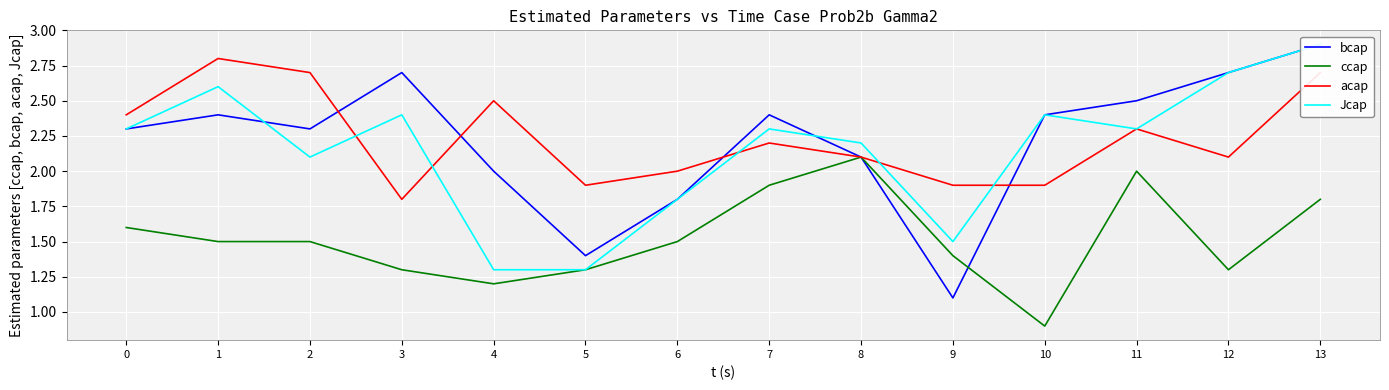

Between 2 and 13, which series saw the biggest shift?

Jcap